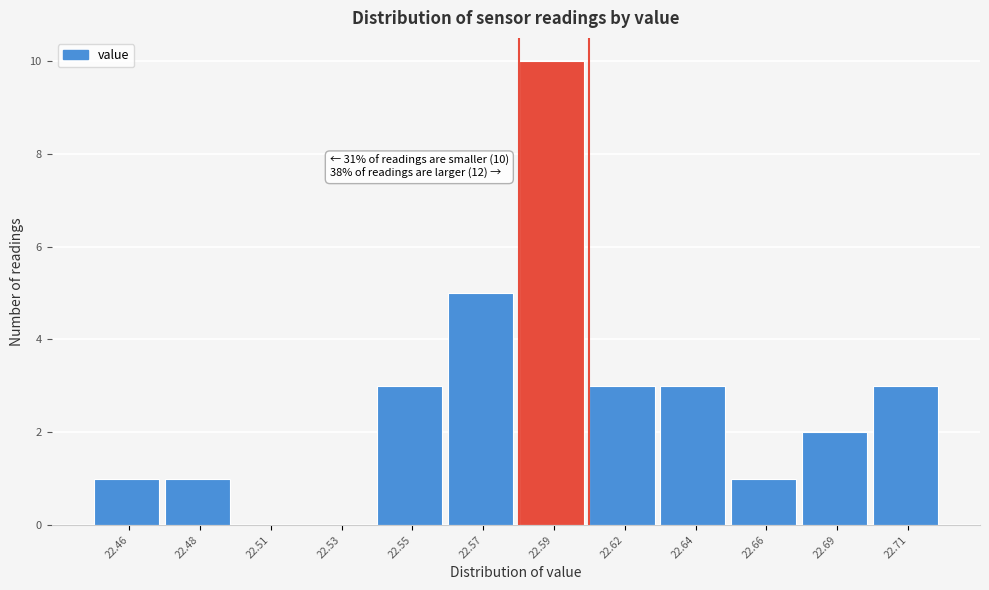

Reading right to left, what are all the values shown in this chart?

22.71=3	22.69=2	22.66=1	22.64=3	22.62=3	22.59=10	22.57=5	22.55=3	22.53=0	22.51=0	22.48=1	22.46=1